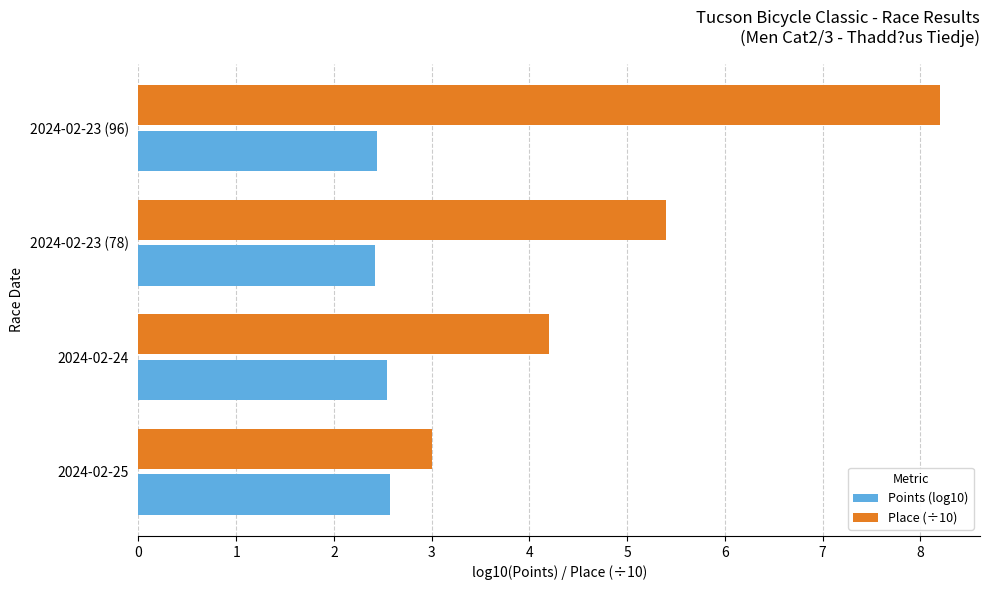

How many values in the Place (÷10) series exceed 5?

2